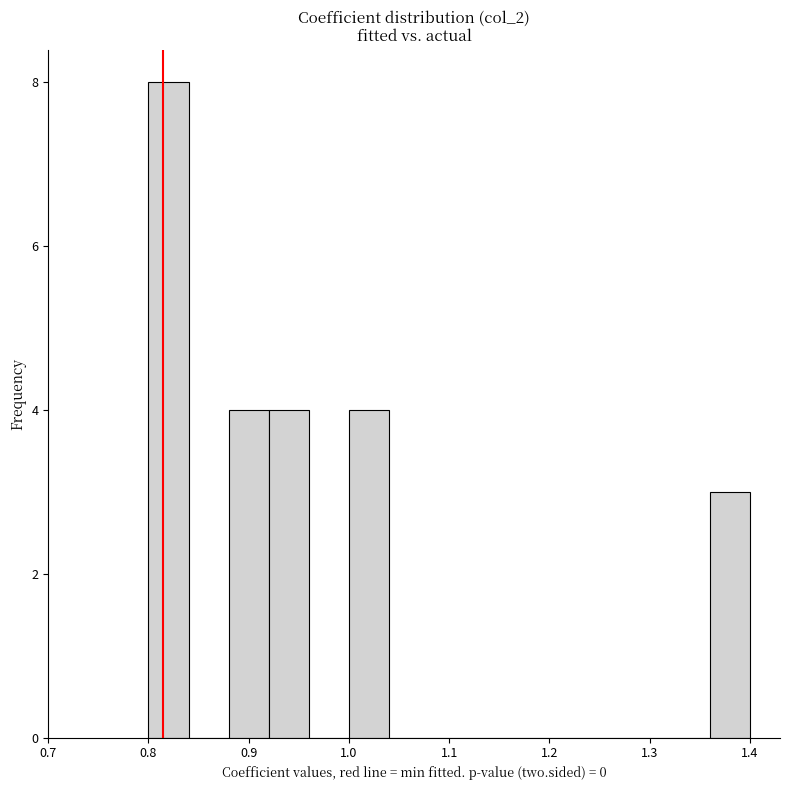

Which range on the x-axis has the tallest bar?

0.80 to 0.84